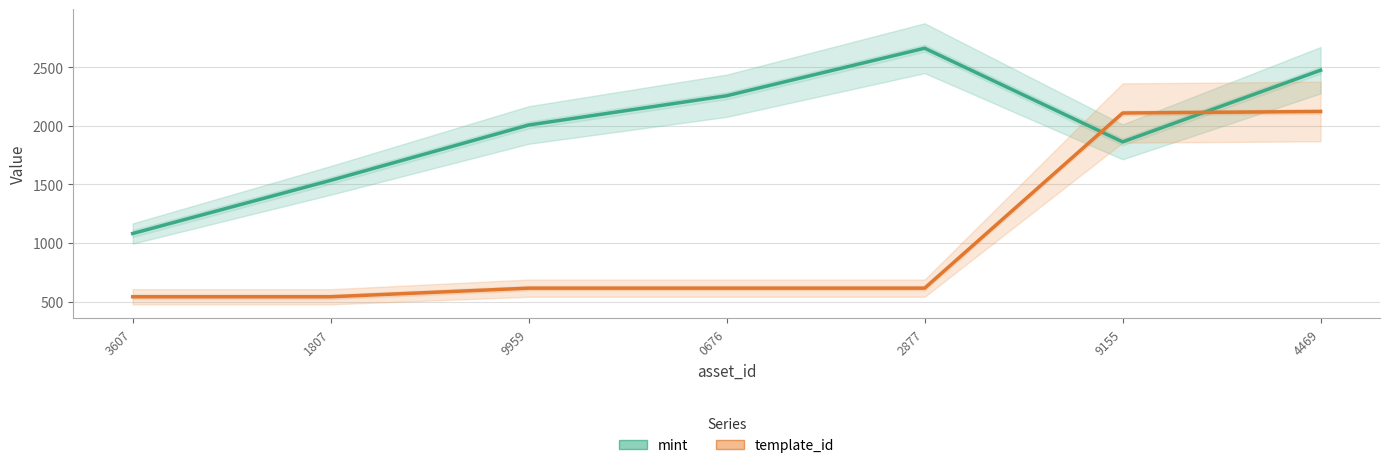

What position from the left is 1807?

2